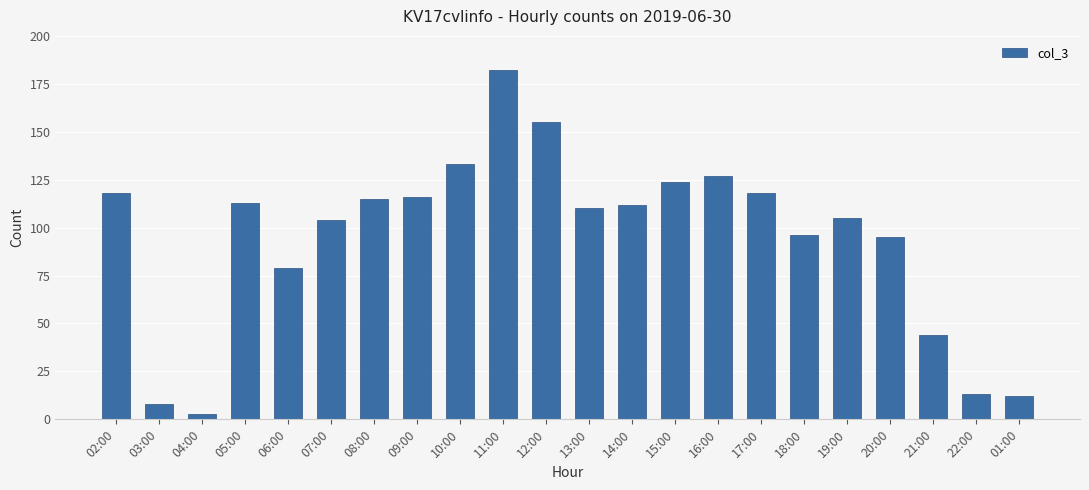

At which category does the chart reach its minimum across all series?

04:00